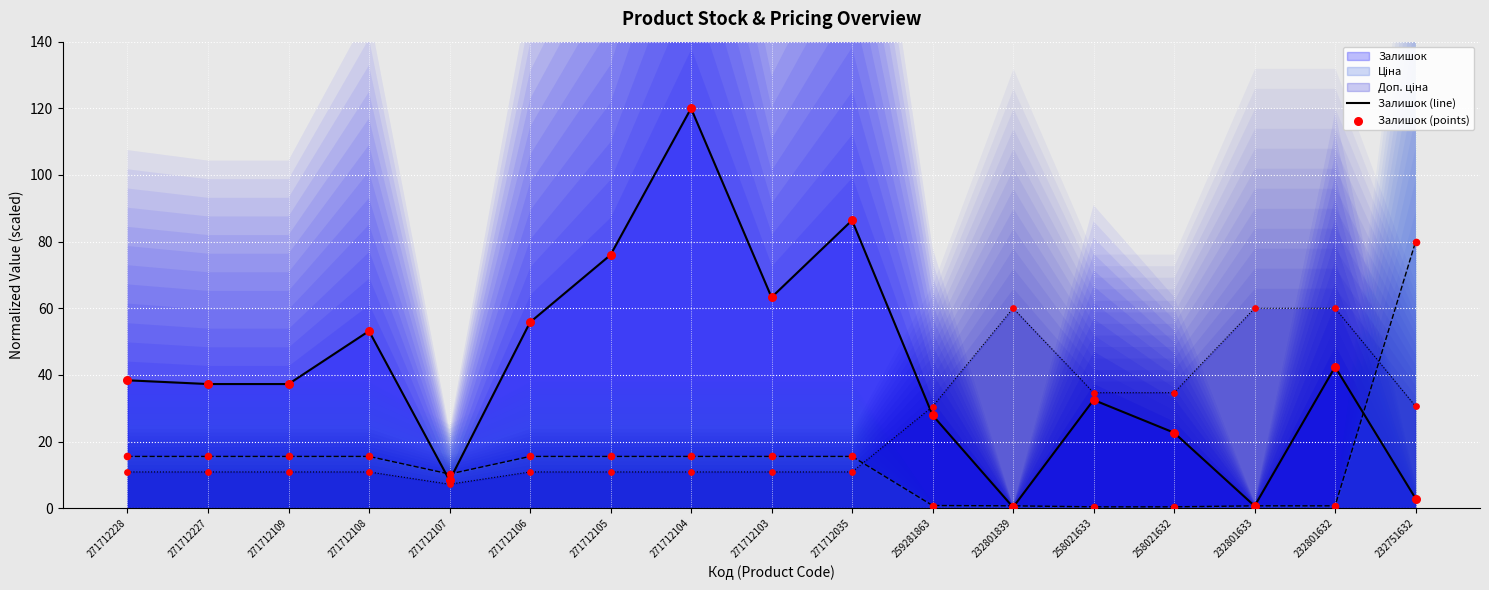

Which series contains the highest Y value?

Залишок (line)